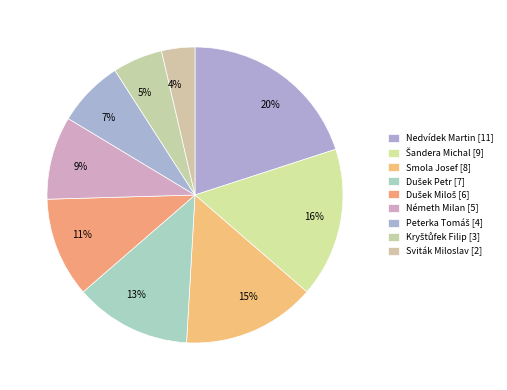

Which slice is the largest?

Nedvídek Martin